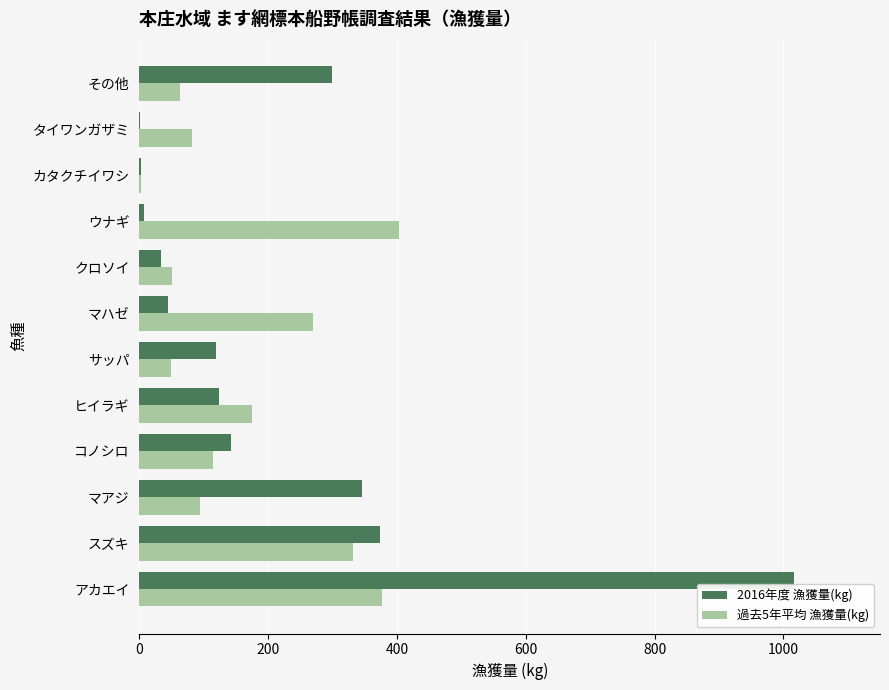

At which label does 2016年度 漁獲量(kg) reach its peak?

アカエイ